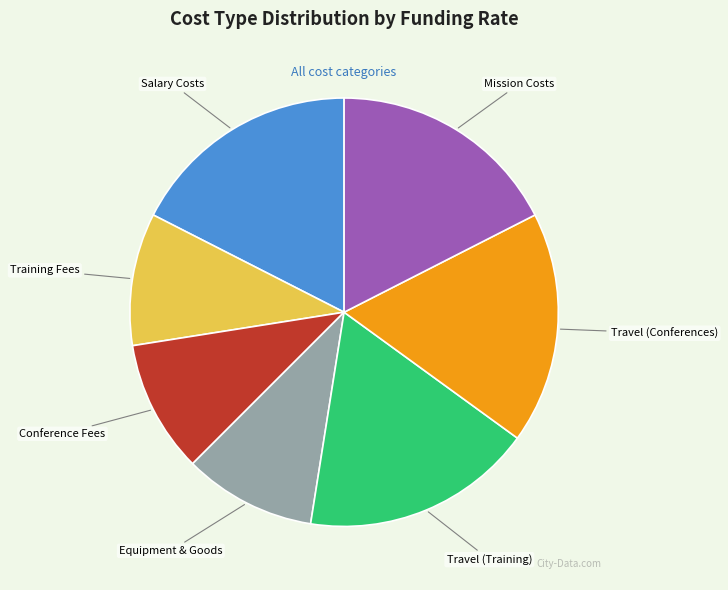

Does Travel (Training) represent more than half of the total?

No